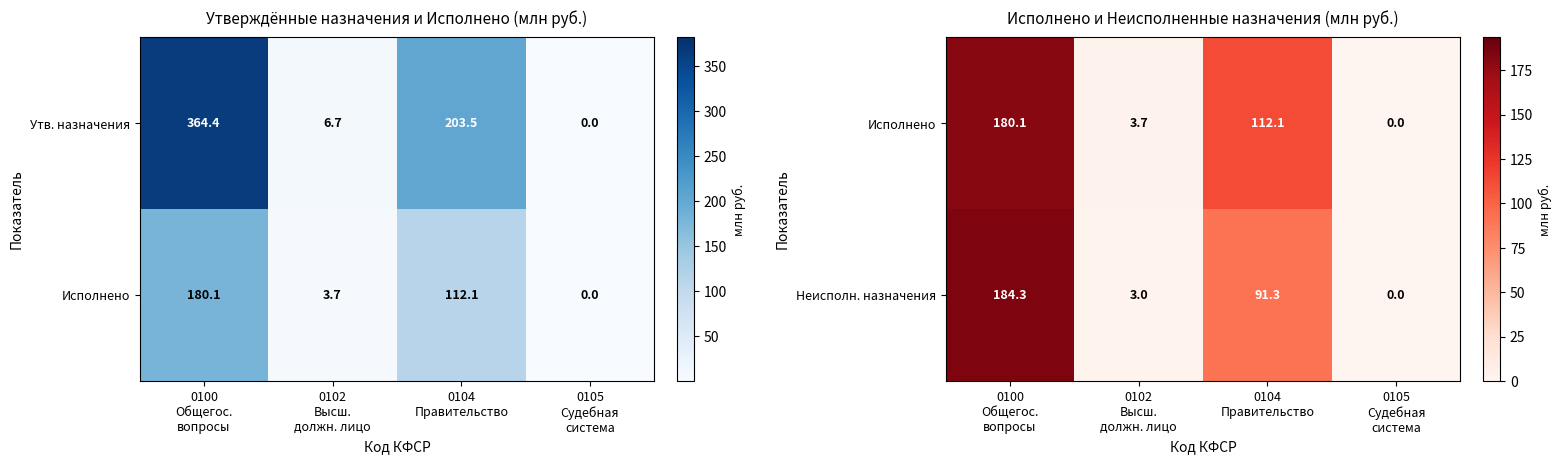

What is the difference between the second highest and minimum values in the Неисполн. назначения series?

91.3